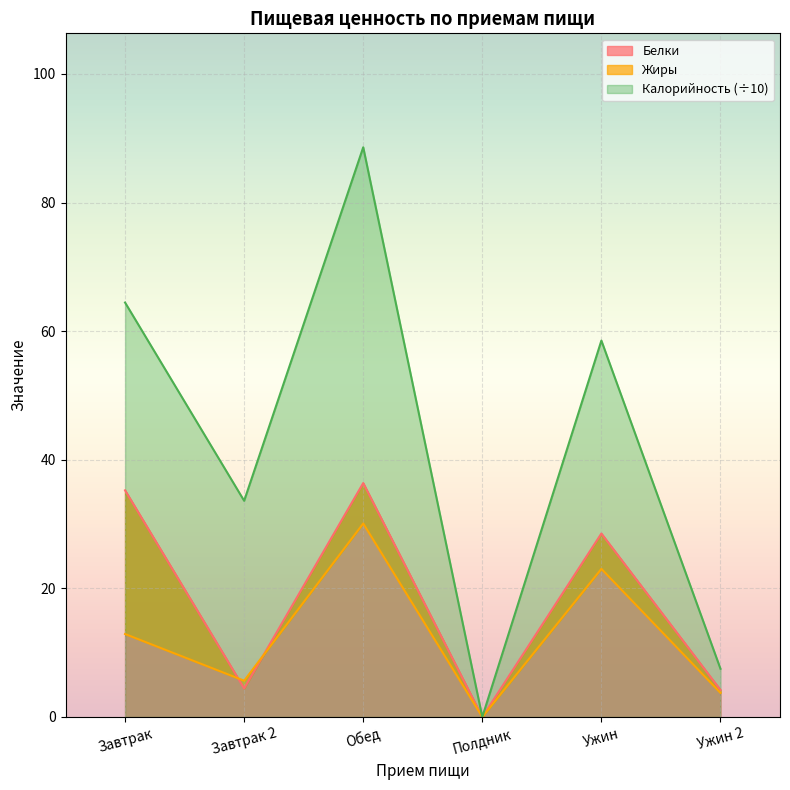

True or false: Белки and Калорийность cross at least once.

False